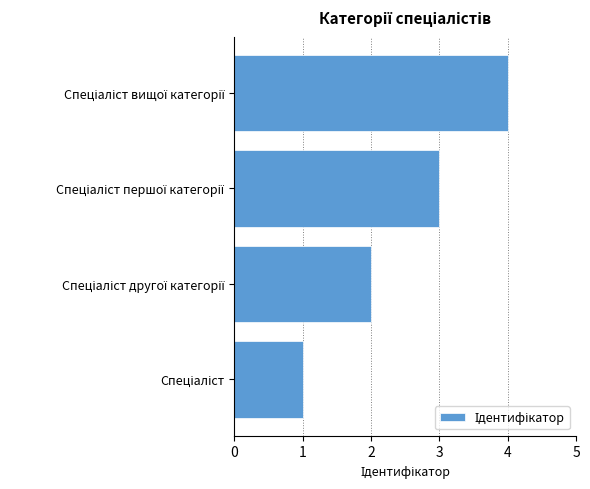

What is the sum of all values?

10